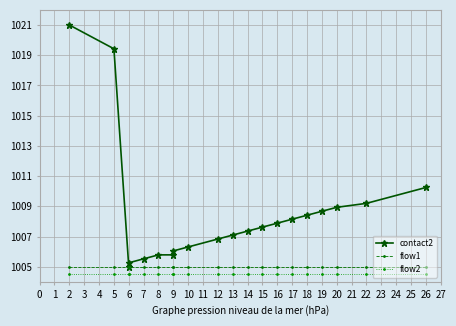

The value of flow2 at 17 is 1004.5. True or false?

True